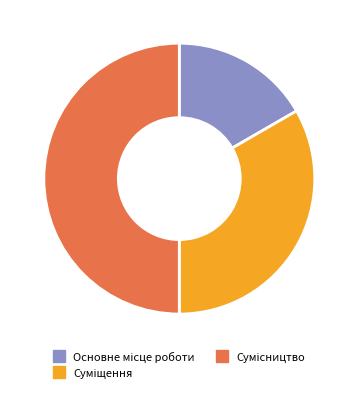

How many segments does this pie chart have?

3